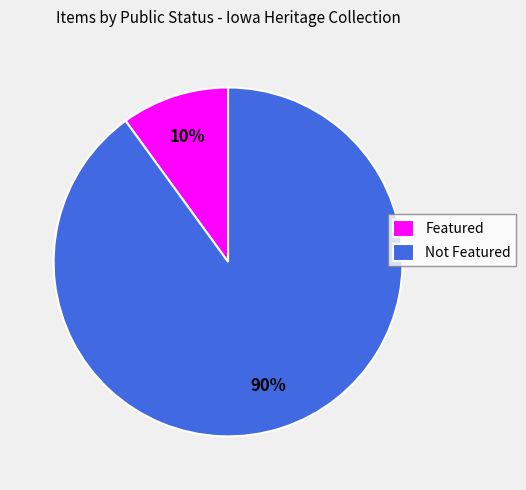

Rank the categories by value from lowest to highest.

Featured, Not Featured